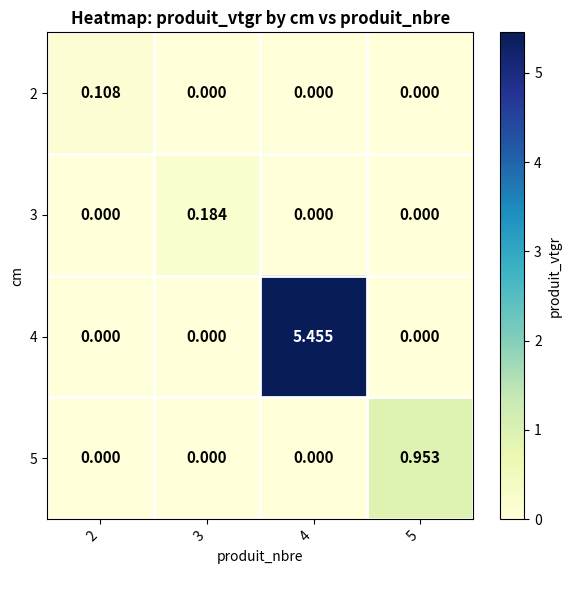

Is the value of 3 at 3 greater than the value of 4 at 4?

No